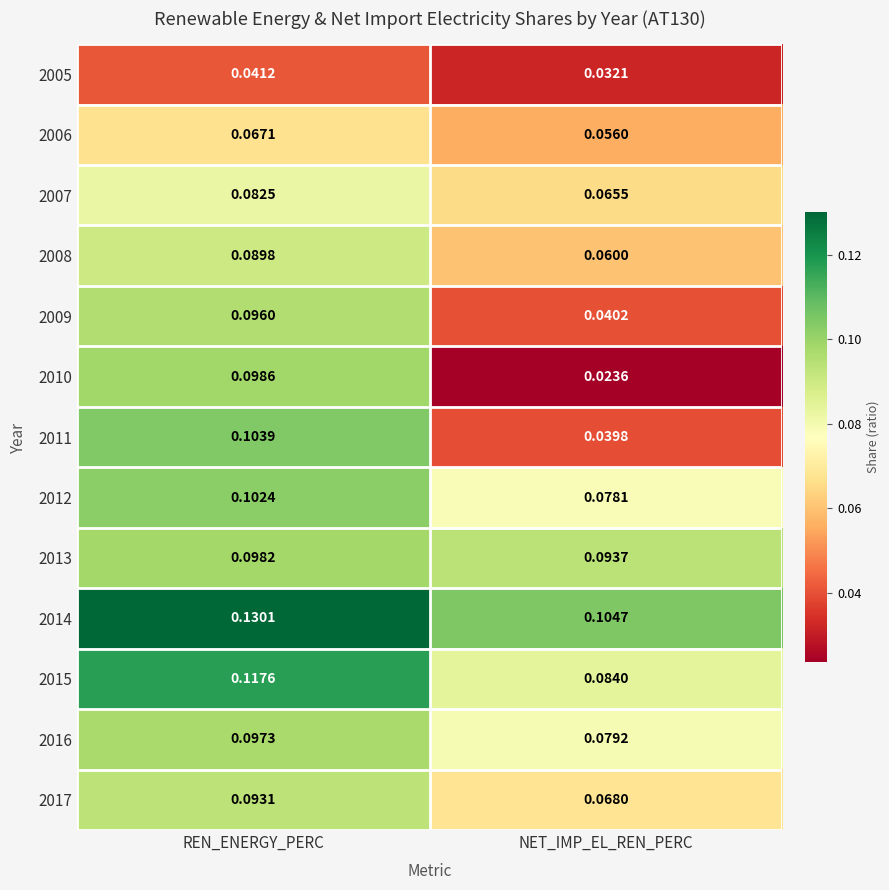

Rank the categories by 2005 value from highest to lowest.

REN_ENERGY_PERC, NET_IMP_EL_REN_PERC